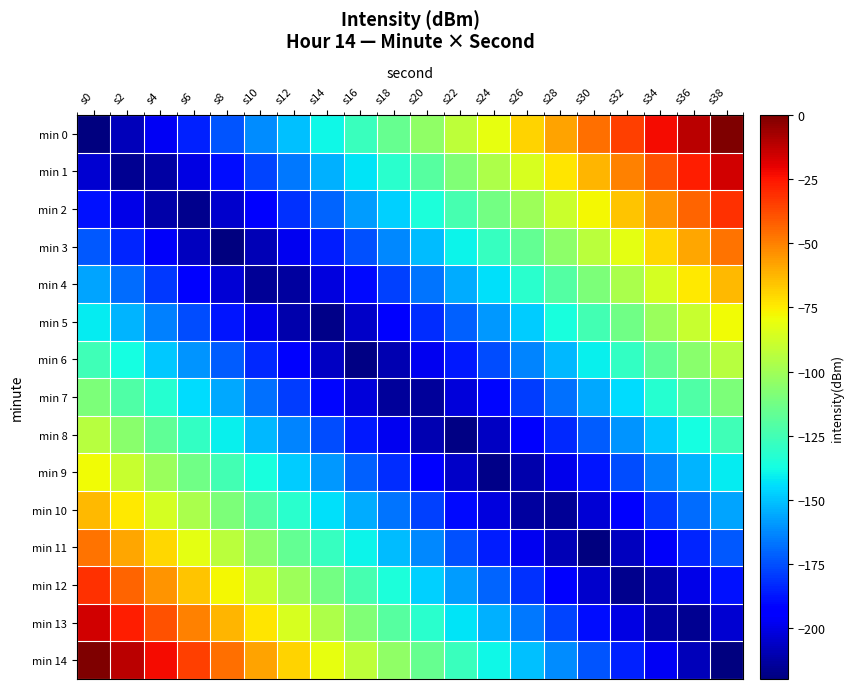

How many series are shown in this chart?

15